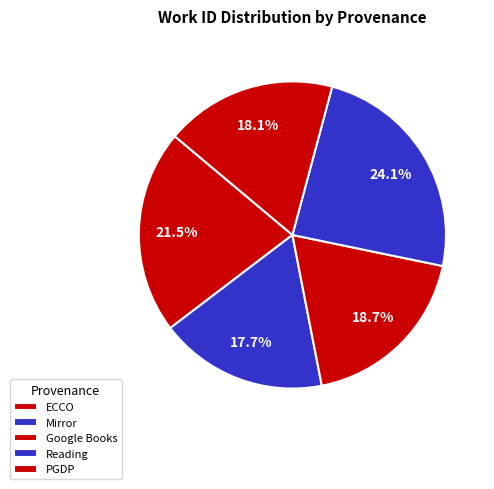

Count the number of slices in the pie.

5